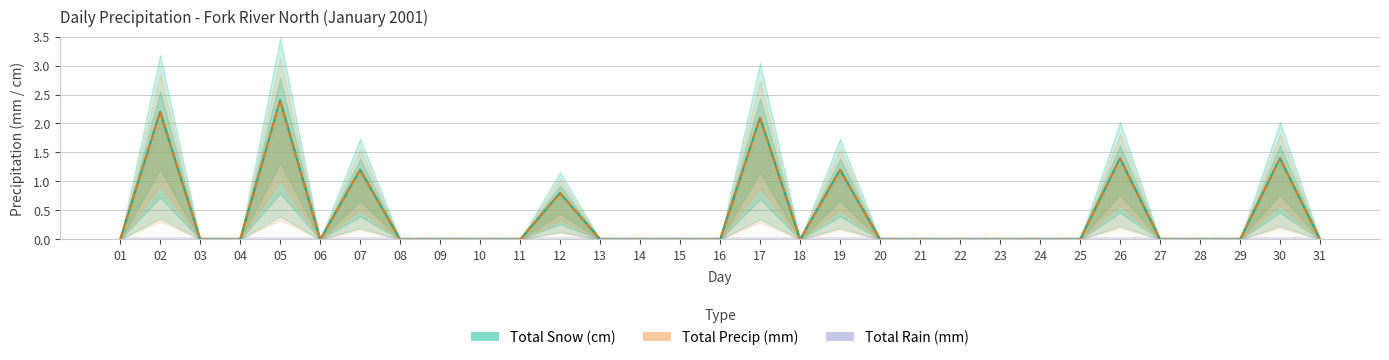

Reading right to left, extract all data points from this chart.

Total Snow (cm): 0.0	1.4	0.0	0.0	0.0	1.4	0.0	0.0	0.0	0.0	0.0	0.0	1.2	0.0	2.1	0.0	0.0	0.0	0.0	0.8	0.0	0.0	0.0	0.0	1.2	0.0	2.4	0.0	0.0	2.2	0.0
Total Precip (mm): 0.0	1.4	0.0	0.0	0.0	1.4	0.0	0.0	0.0	0.0	0.0	0.0	1.2	0.0	2.1	0.0	0.0	0.0	0.0	0.8	0.0	0.0	0.0	0.0	1.2	0.0	2.4	0.0	0.0	2.2	0.0